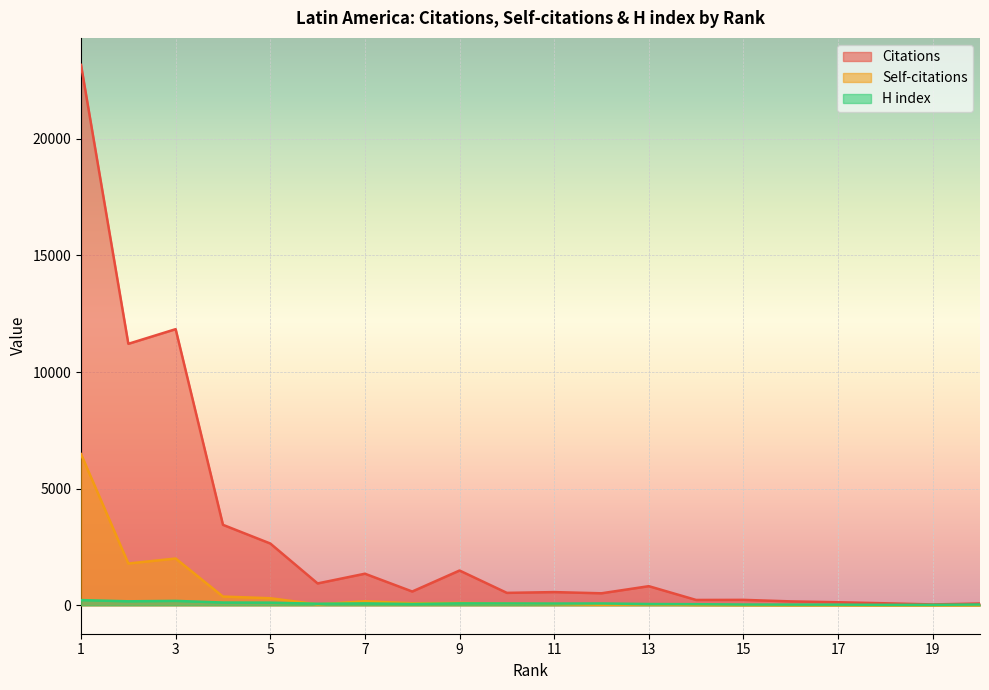

Where does the H index series first go above 77?

1